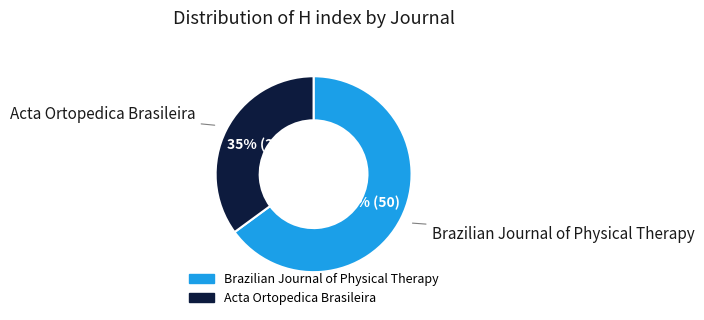

Is there a majority slice in this chart?

Yes